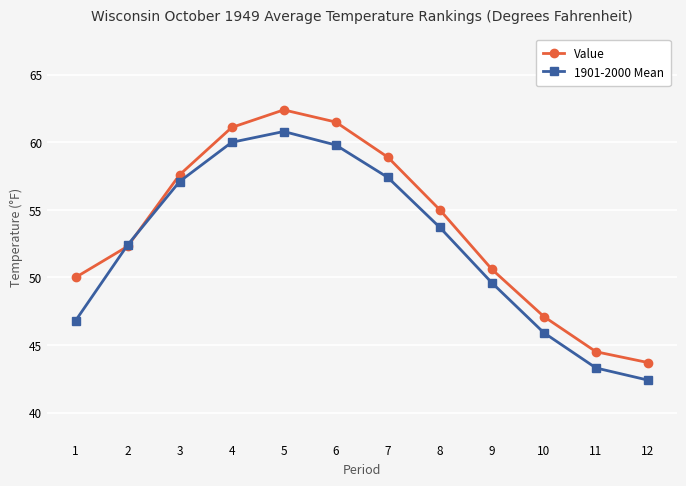

After their last crossing, which series has the higher values: 1901-2000 Mean or Value?

Value